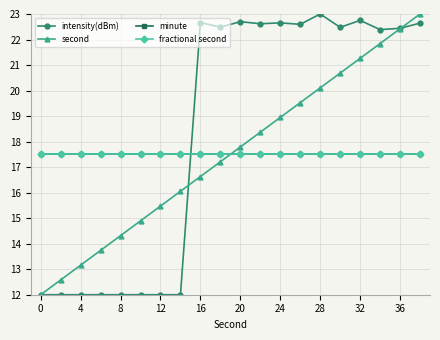

What is the value of the intensity(dBm) point at the 4th from the left?

12.0